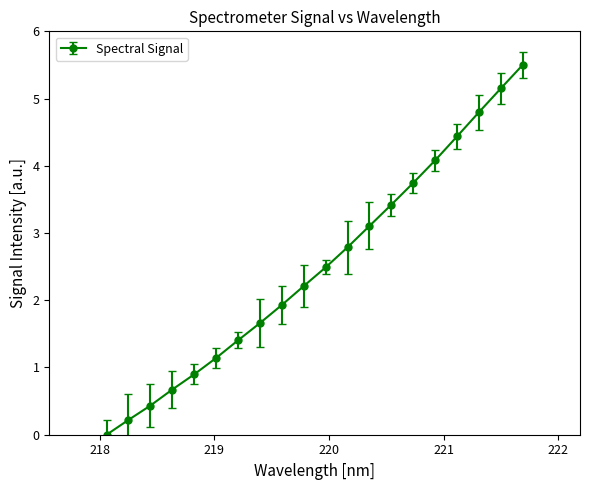

What is the sum of all values?

50.1